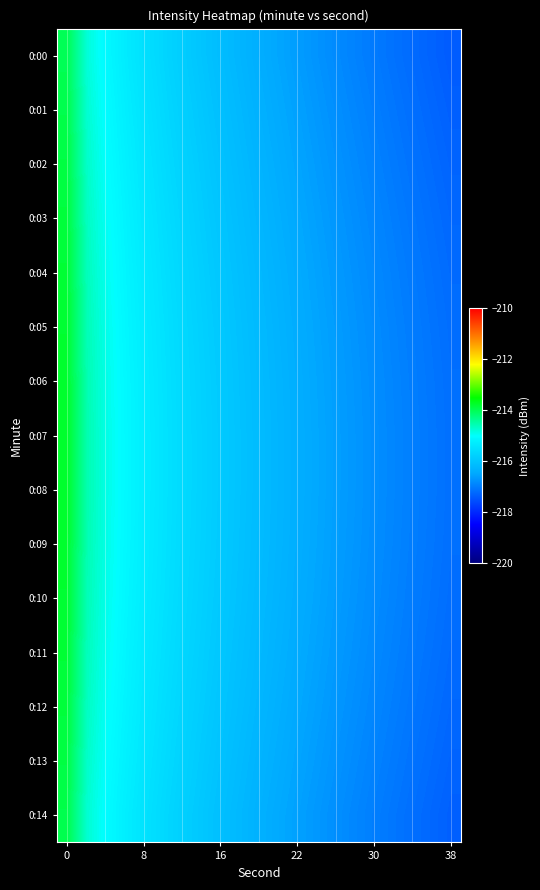

Rank the series by their maximum value, from highest to lowest.

0:07, 0:08, 0:06, 0:09, 0:05, 0:10, 0:04, 0:11, 0:03, 0:12, 0:02, 0:13, 0:01, 0:14, 0:00